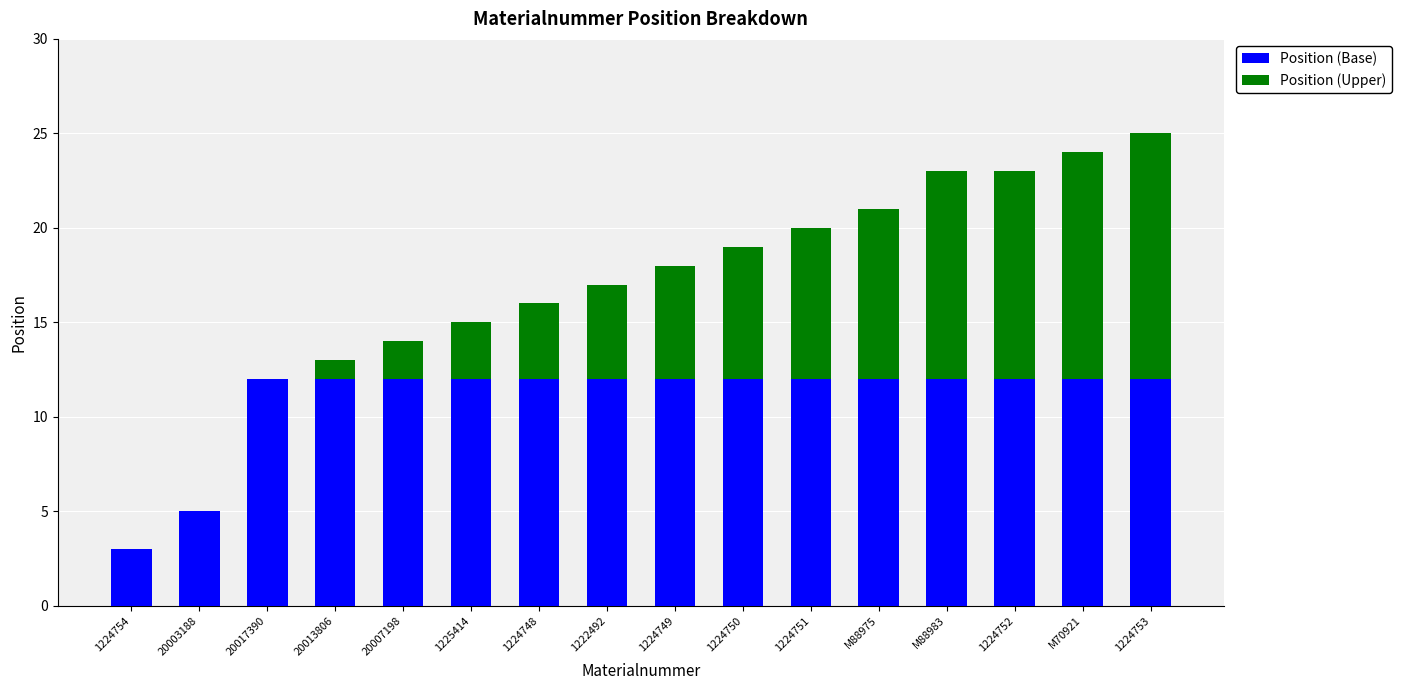

What is the total value across all series at 1224753?

25